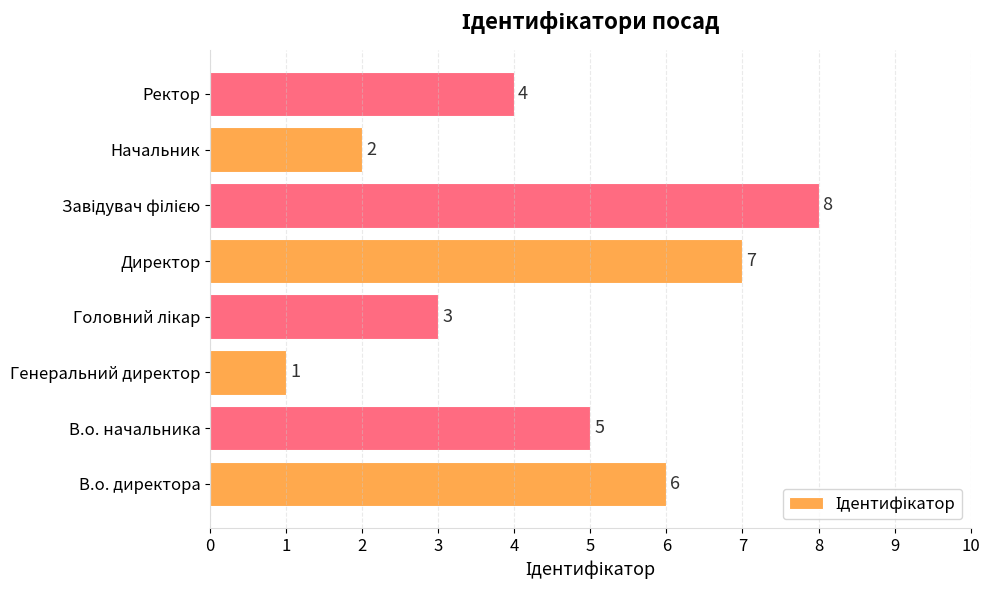

Is it true that the value at В.о. директора is 10?

False